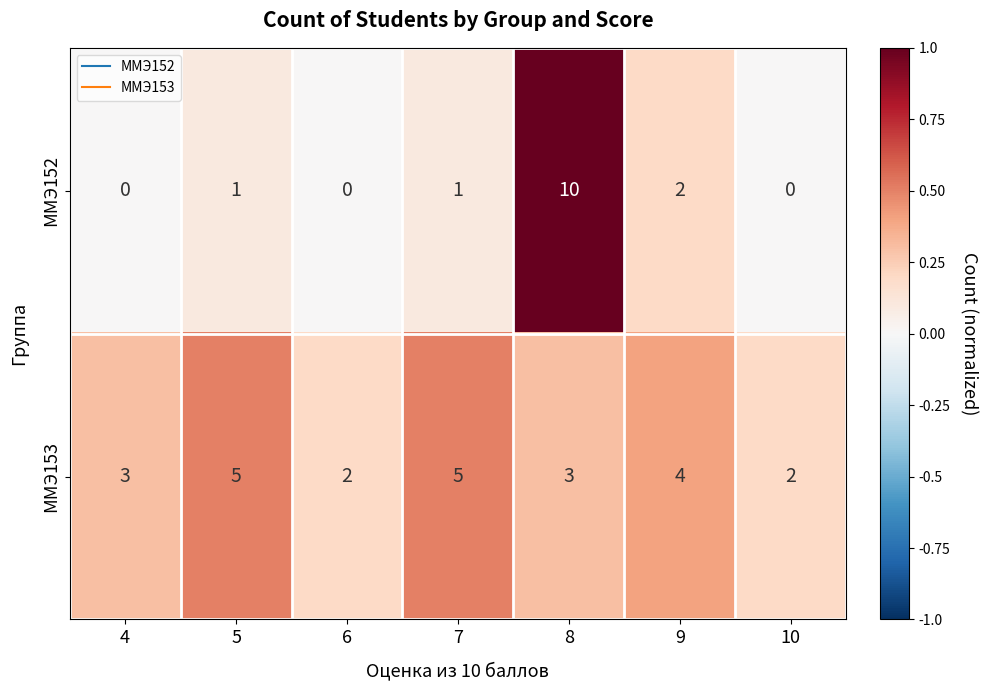

What is the total value across all series at 4?

3